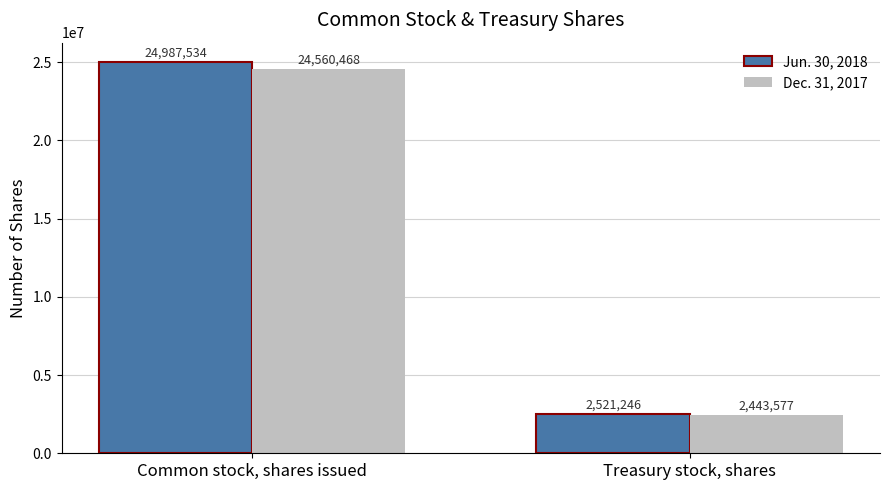

How many Dec. 31, 2017 values are between 2443577 and 24560468?

2